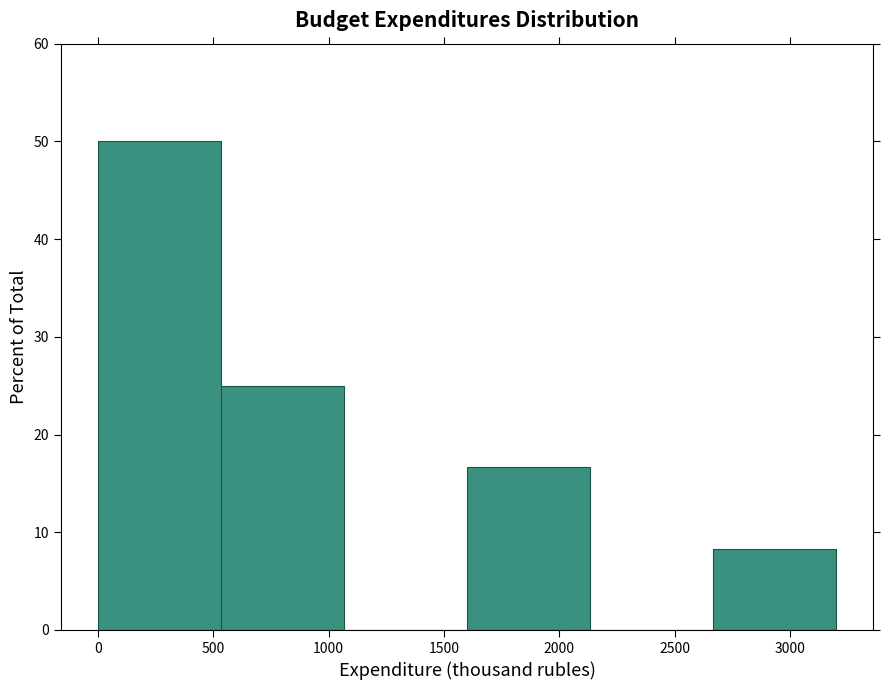

Reading left to right, transcribe this chart: for each bar, give the range it covers on the x-axis and its height. Neither the bar edges nor the heights are printed on the chart, so give them approximately, as read against the axes.

0 to 550: 50
550 to 1050: 25
1050 to 1600: 0
1600 to 2150: 17
2150 to 2650: 0
2650 to 3200: 8